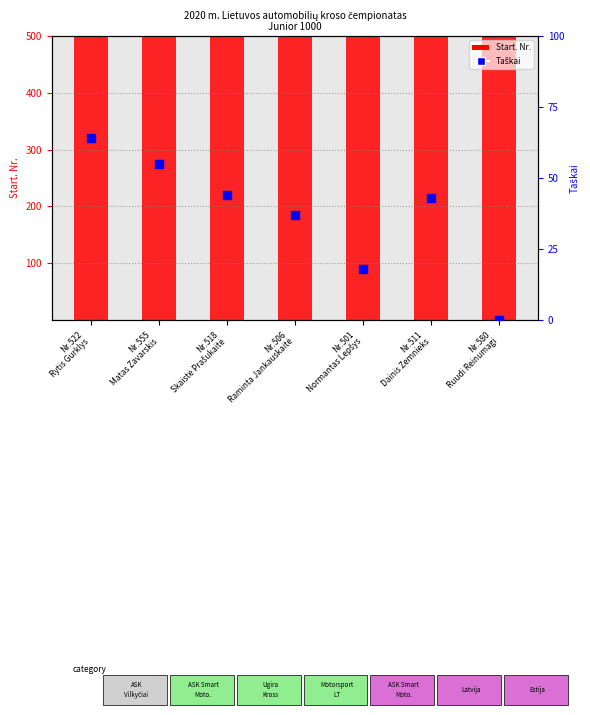

Which series contains the highest Y value?

Start. Nr. (count)